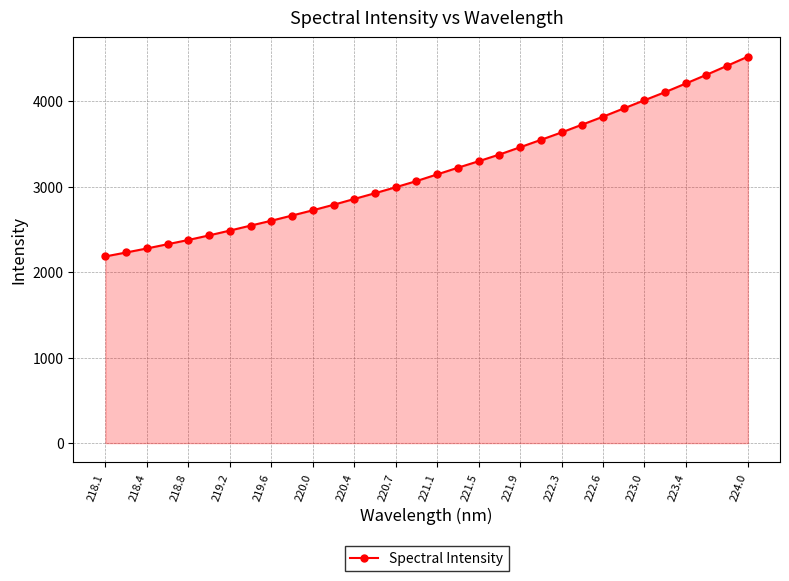

What is the difference between the maximum and minimum values?

2338.4